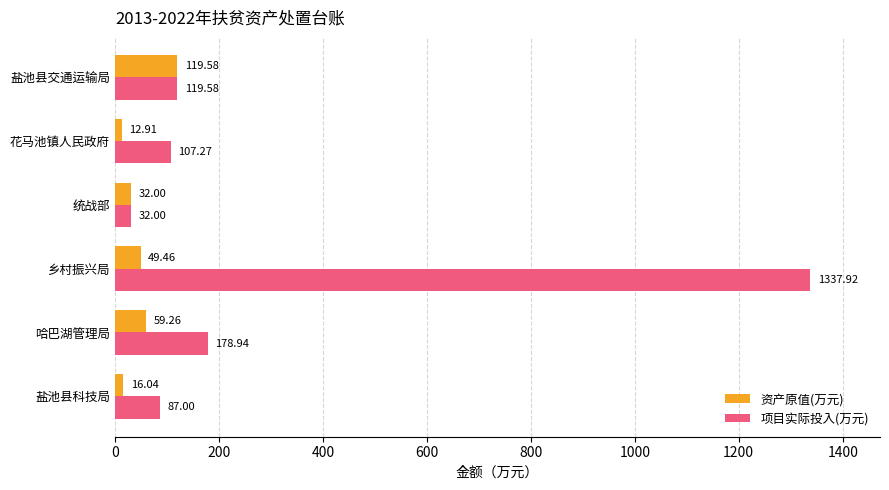

Which label corresponds to the smallest value in the chart?

花马池镇人民政府